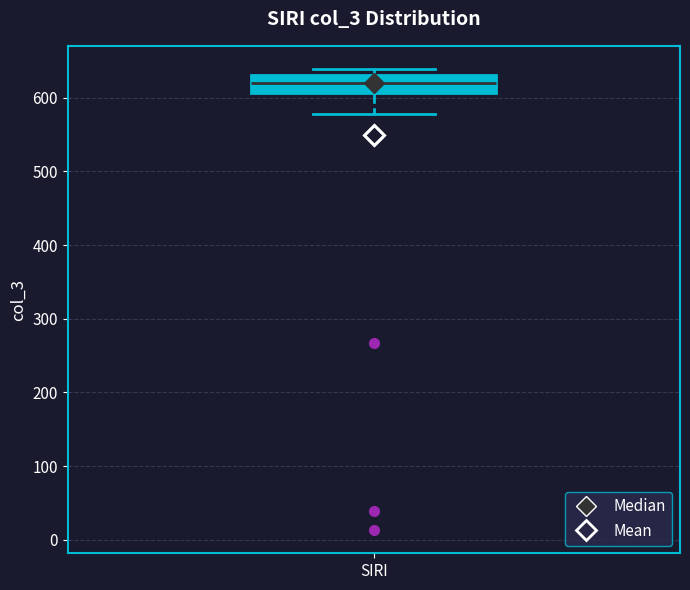

Transcribe this box plot: give where the median line is, the range the box spans, and where the two whiskers end, as read against the y-axis. The values are not printed on the chart, so give them approximately, as read against the axis.

median 620, box 610 to 630, whiskers 580 to 640